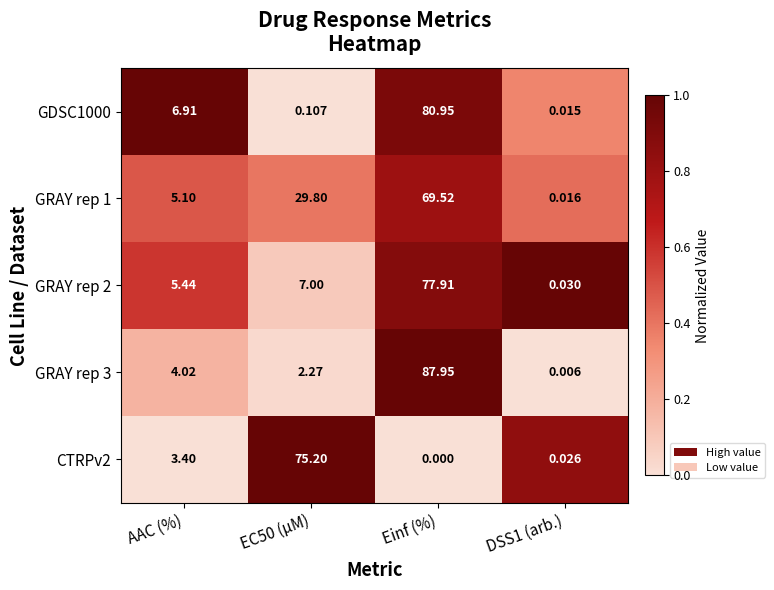

Which series changed the most between AAC (%) and EC50 (µM)?

CTRPv2